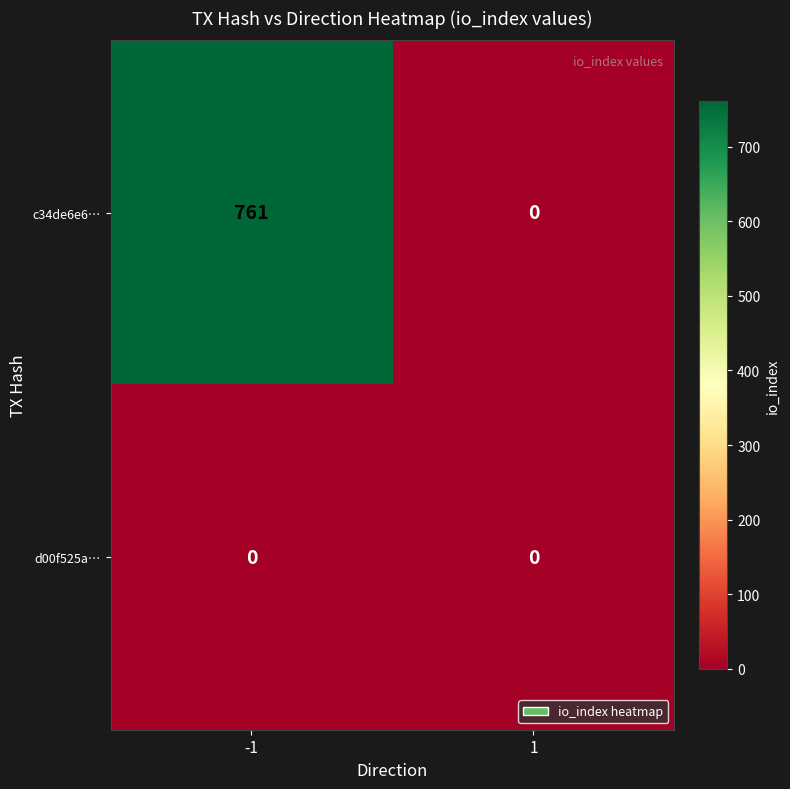

Reading left to right, transcribe all the data shown in this chart.

c34de6e6…: -1=761	1=0
d00f525a…: -1=0	1=0